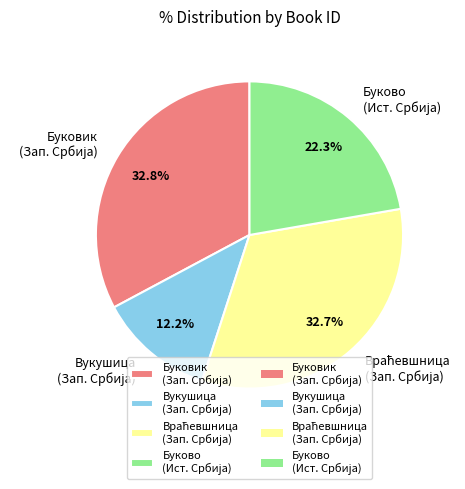

Does any single category account for the majority?

No